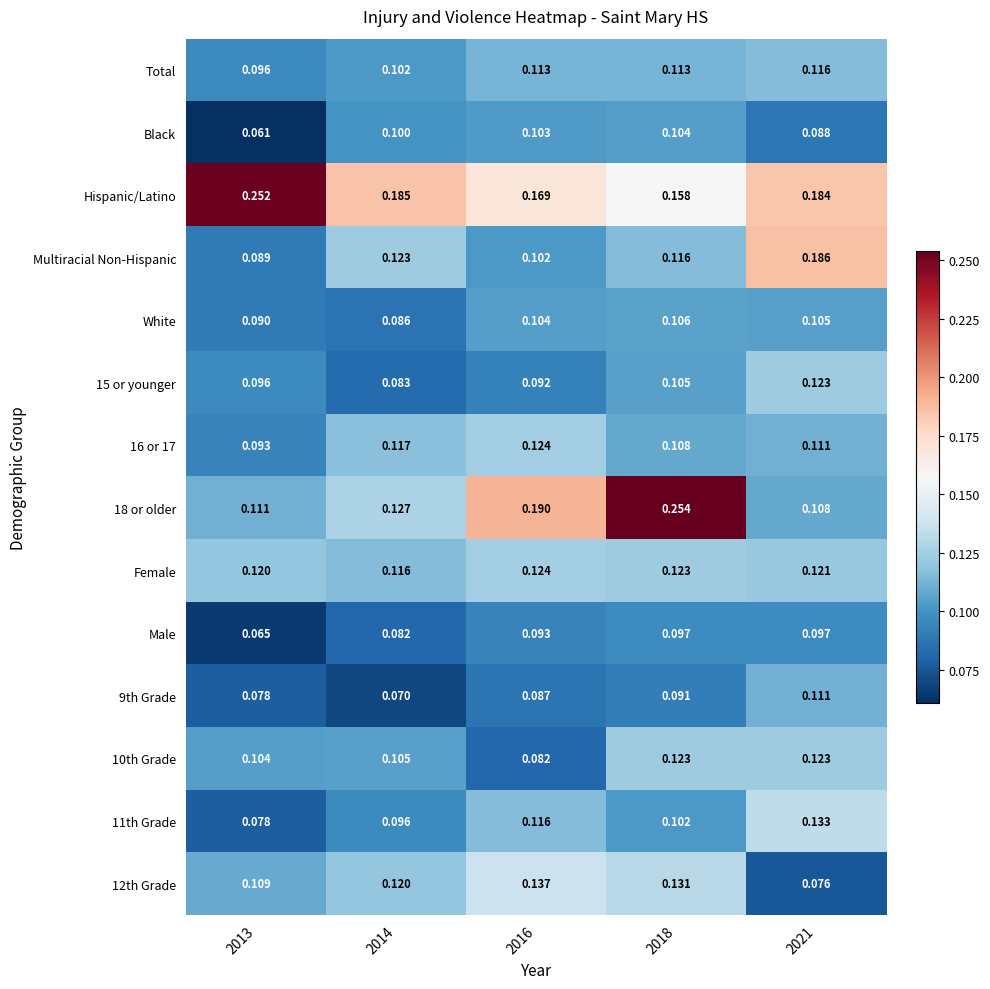

Is the value of 9th Grade at 2021 greater than the value of 16 or 17 at 2013?

Yes